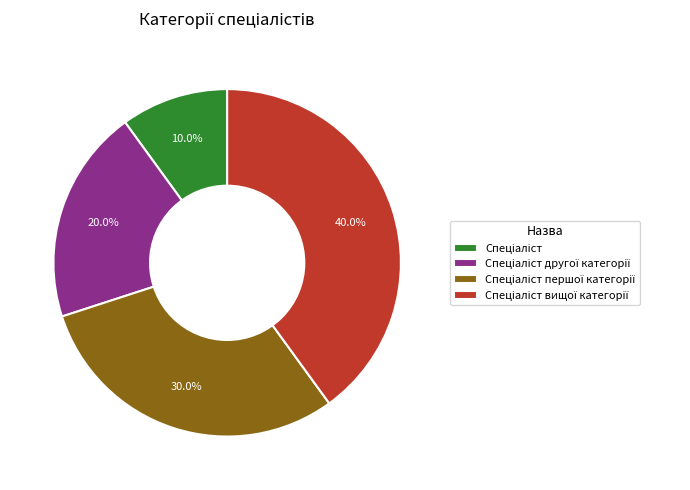

How many segments does this pie chart have?

4